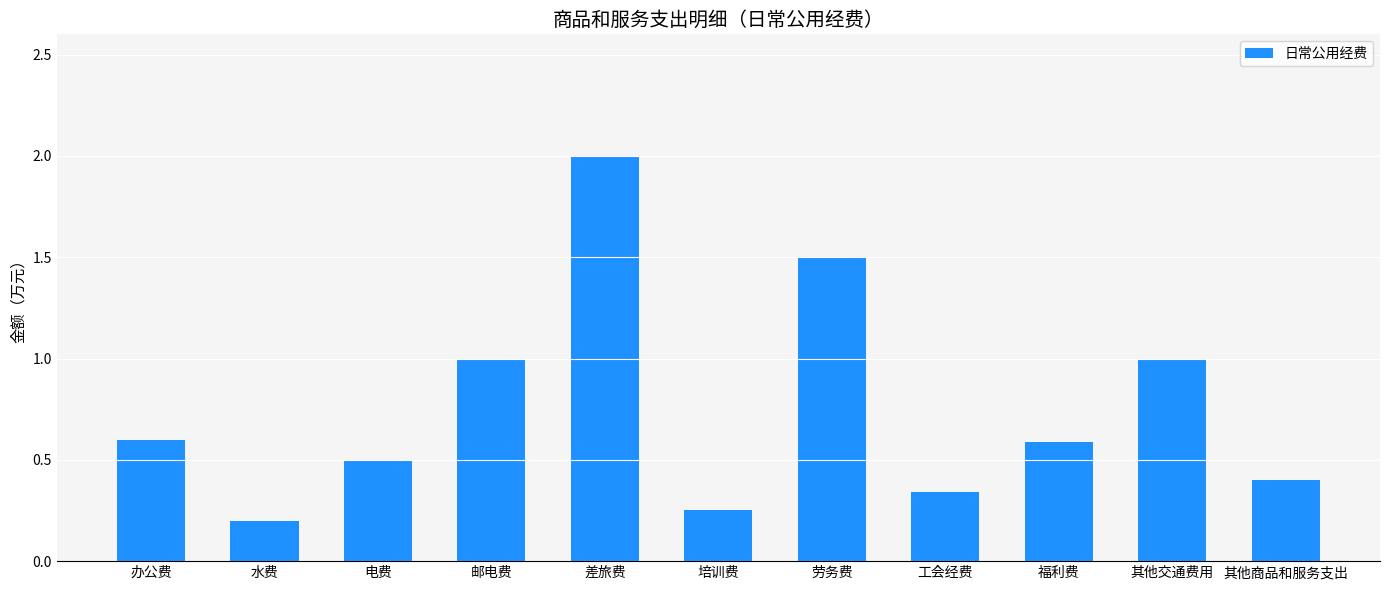

What is the value of the 4th bar from the left?

1.0